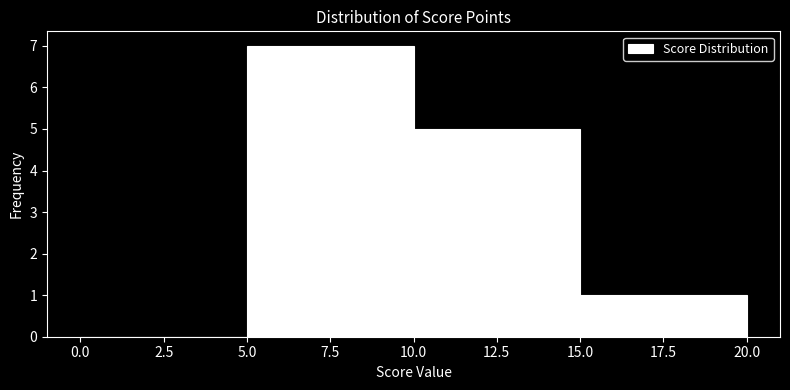

Reading left to right, transcribe this chart: for each bar, give the range it covers on the x-axis and its height. The values are not printed on the chart, so give them approximately, as read against the axis.

0.0 to 5.0: 0
5.0 to 10.0: 7
10.0 to 15.0: 5
15.0 to 20.0: 1